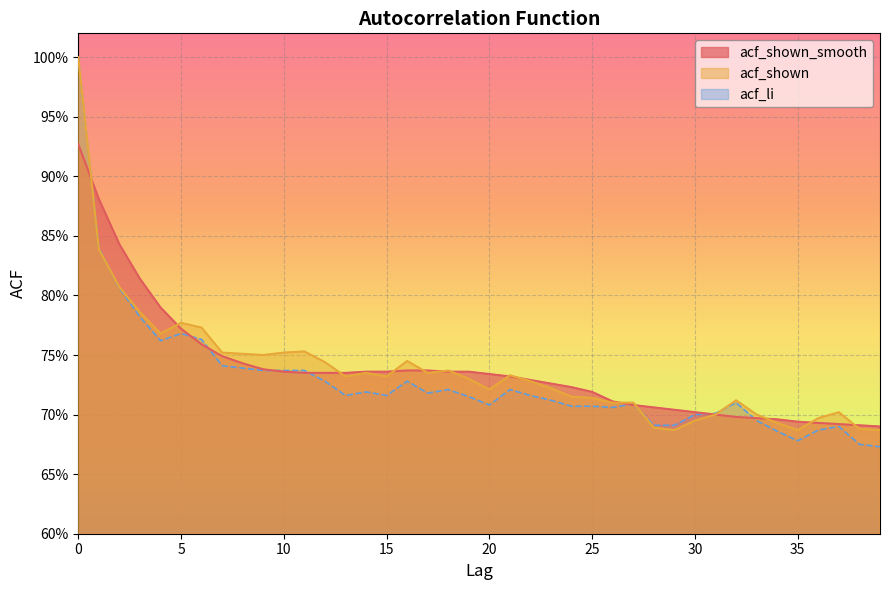

Reading left to right, extract all data points from this chart.

acf_shown_smooth: 0=0.9	1=0.9	2=0.8	3=0.8	4=0.8	5=0.8	6=0.8	7=0.7	8=0.7	9=0.7	10=0.7	11=0.7	12=0.7	13=0.7	14=0.7	15=0.7	16=0.7	17=0.7	18=0.7	19=0.7	20=0.7	21=0.7	22=0.7	23=0.7	24=0.7	25=0.7	26=0.7	27=0.7	28=0.7	29=0.7	30=0.7	31=0.7	32=0.7	33=0.7	34=0.7	35=0.7	36=0.7	37=0.7	38=0.7	39=0.7
acf_shown: 0=1.0	1=0.8	2=0.8	3=0.8	4=0.8	5=0.8	6=0.8	7=0.8	8=0.8	9=0.8	10=0.8	11=0.8	12=0.7	13=0.7	14=0.7	15=0.7	16=0.7	17=0.7	18=0.7	19=0.7	20=0.7	21=0.7	22=0.7	23=0.7	24=0.7	25=0.7	26=0.7	27=0.7	28=0.7	29=0.7	30=0.7	31=0.7	32=0.7	33=0.7	34=0.7	35=0.7	36=0.7	37=0.7	38=0.7	39=0.7
acf_li: 0=1.0	1=0.8	2=0.8	3=0.8	4=0.8	5=0.8	6=0.8	7=0.7	8=0.7	9=0.7	10=0.7	11=0.7	12=0.7	13=0.7	14=0.7	15=0.7	16=0.7	17=0.7	18=0.7	19=0.7	20=0.7	21=0.7	22=0.7	23=0.7	24=0.7	25=0.7	26=0.7	27=0.7	28=0.7	29=0.7	30=0.7	31=0.7	32=0.7	33=0.7	34=0.7	35=0.7	36=0.7	37=0.7	38=0.7	39=0.7